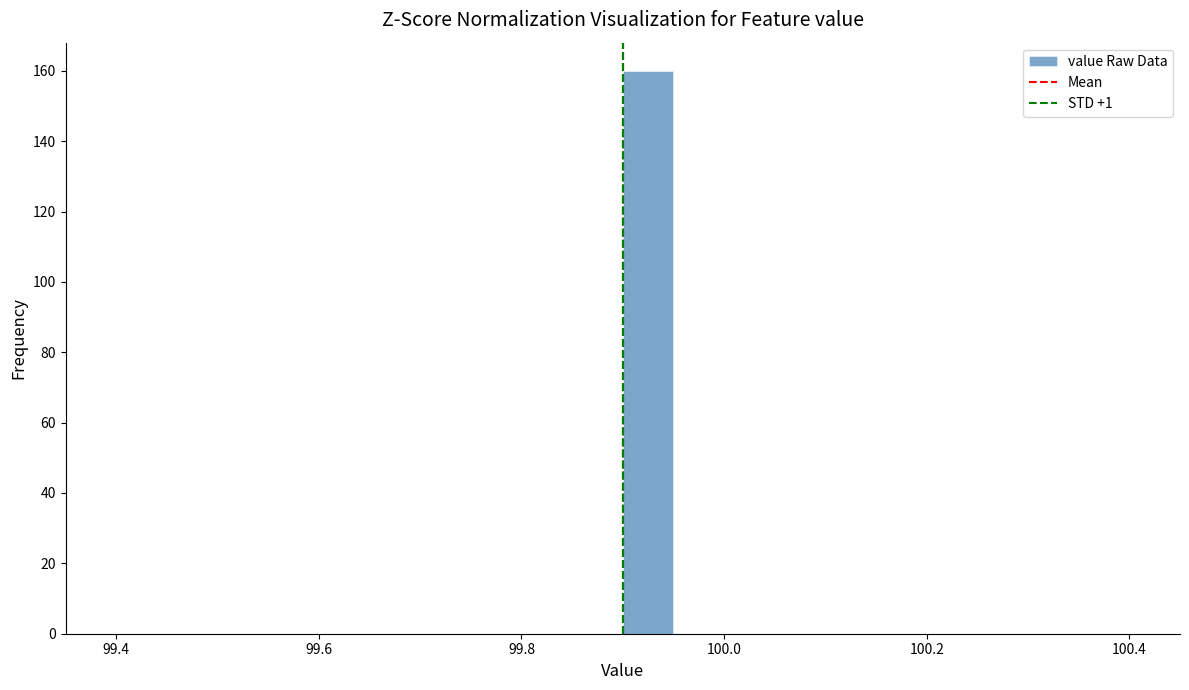

Around what value on the x-axis is the tallest bar? Give the approximate position of its centre, as read against the axis.

99.92